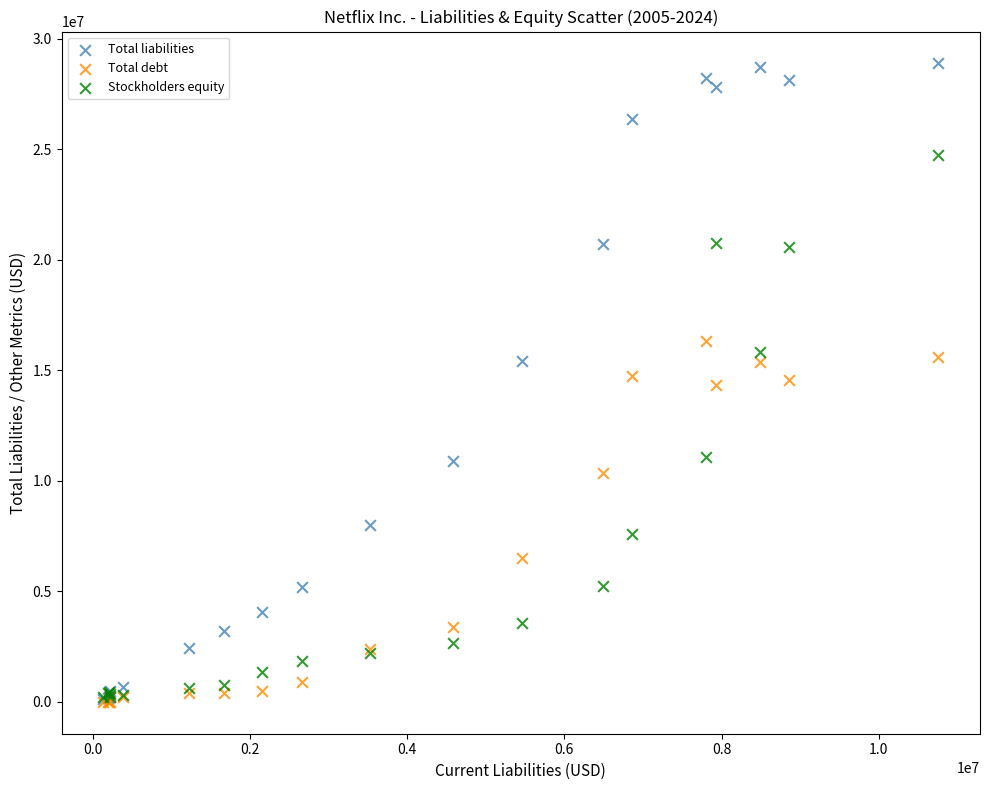

What are all the series names shown in the legend?

Total liabilities, Total debt, Stockholders equity